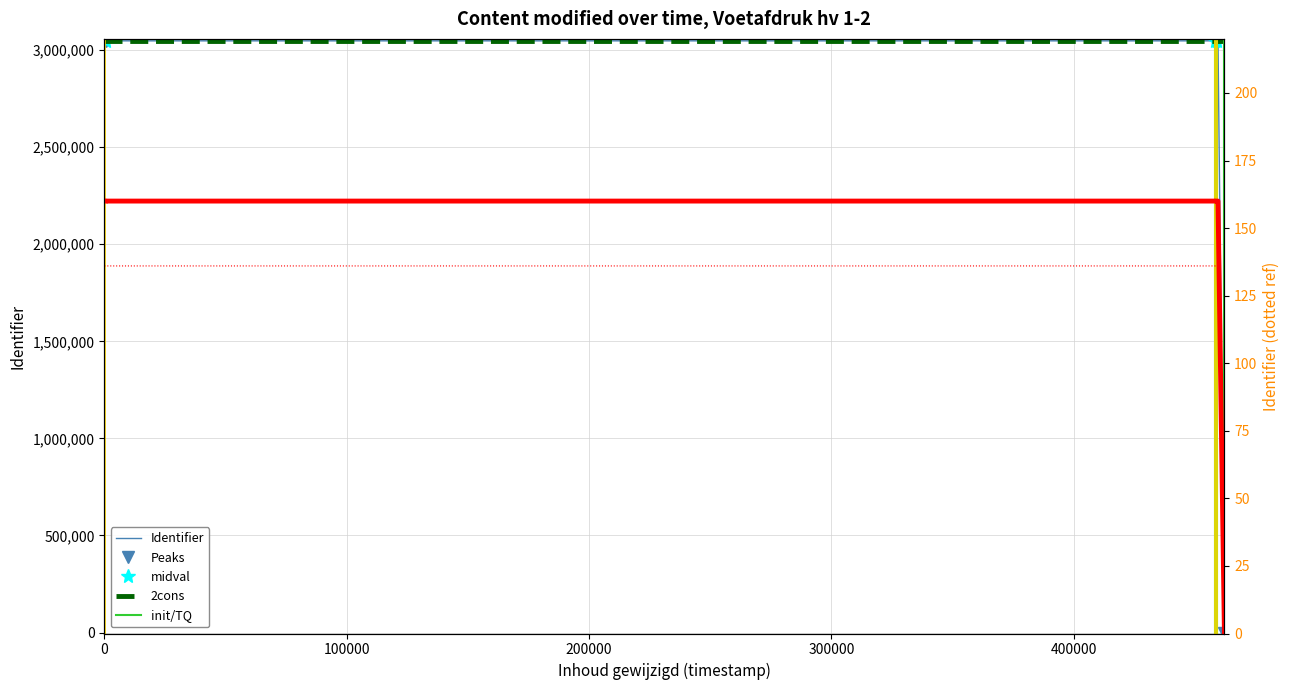

How many values in the Identifier_smooth series are below 3047440?

6